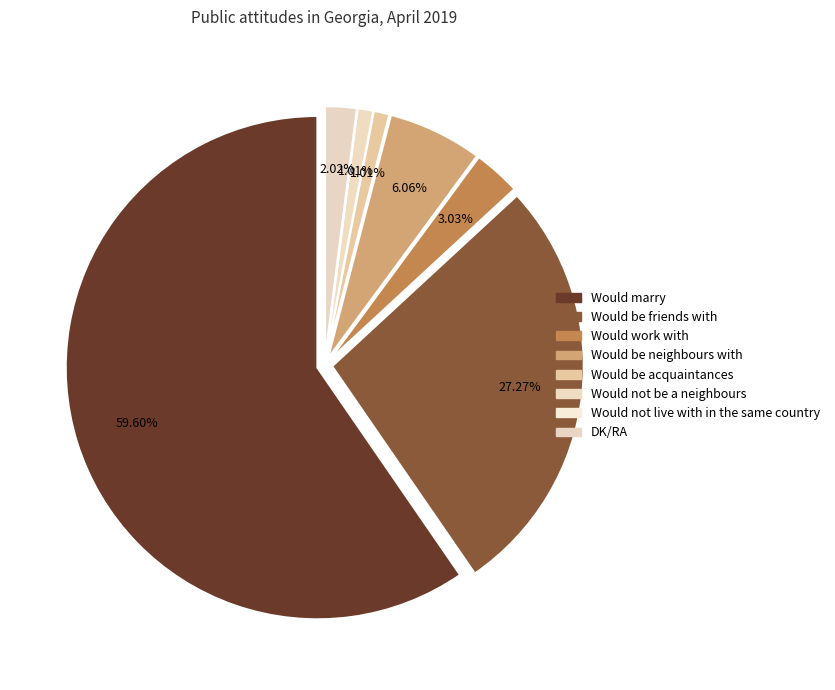

Do Would be friends with and Would be acquaintances together represent more than half of the pie?

No